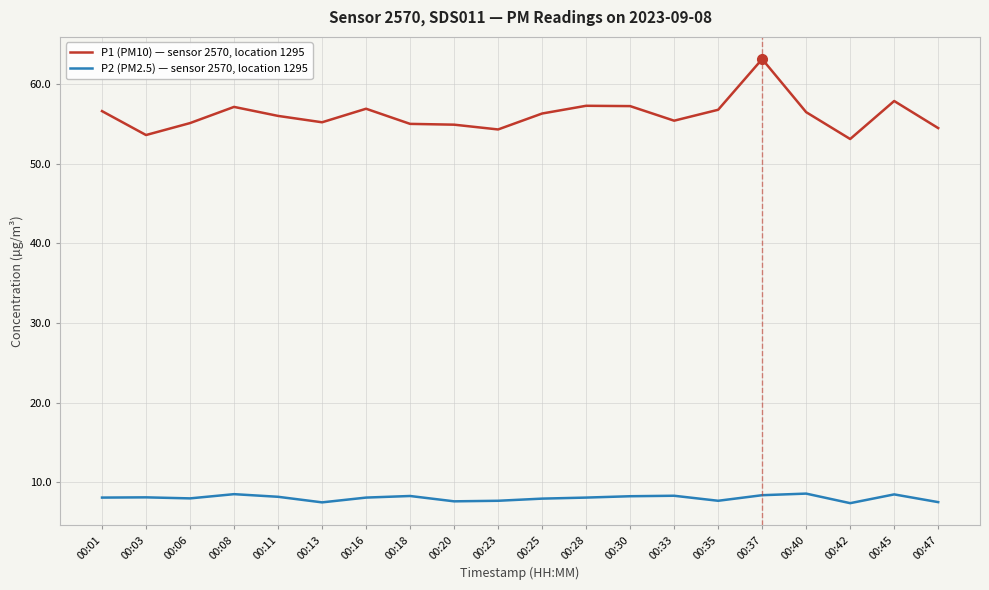

Read the P2 (PM2.5) — sensor 2570, location 1295 value at 00:30.

8.3